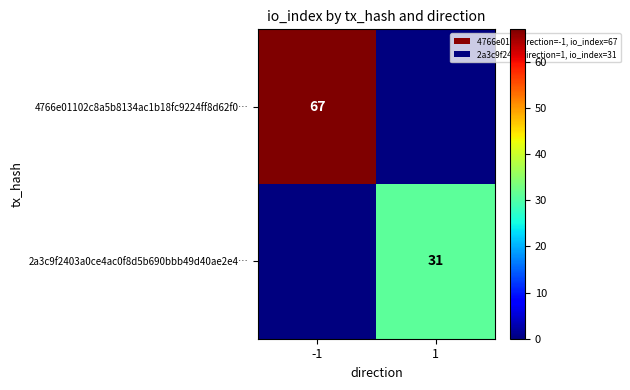

Between 1 and -1, which is larger?

-1